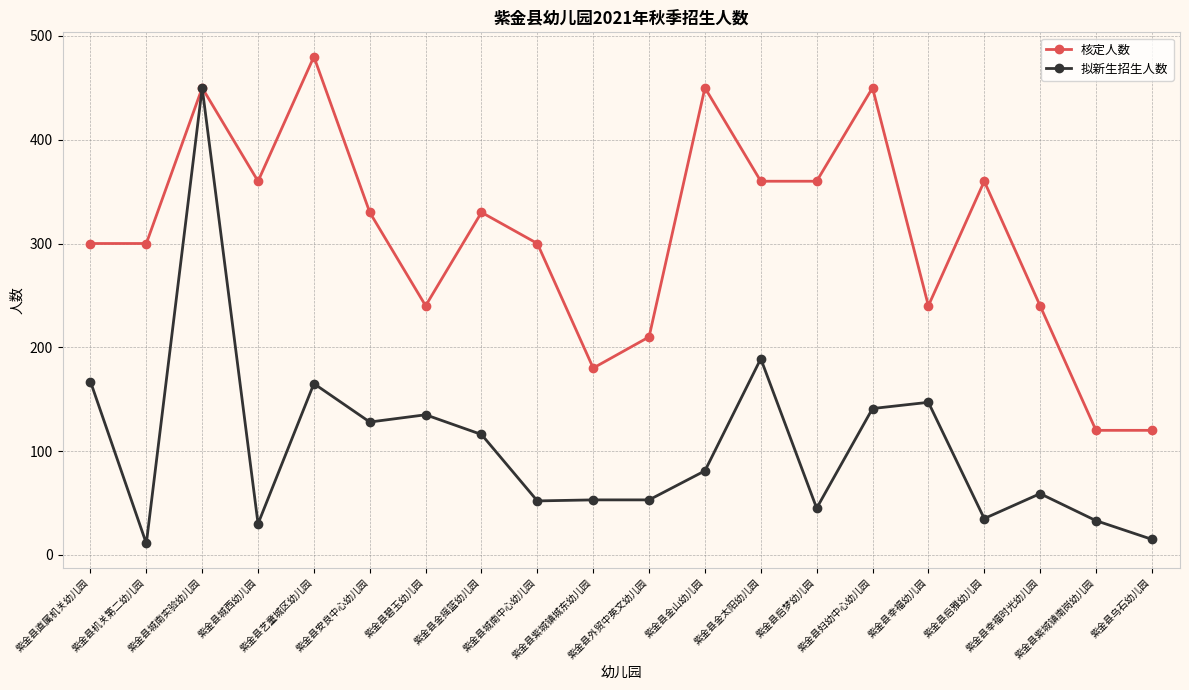

Which series has the widest spread of values?

拟新生招生人数